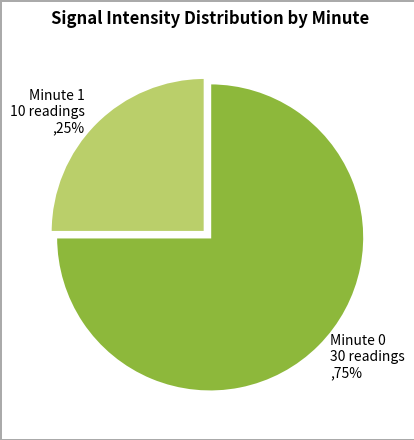

Which category has the biggest portion of the pie?

Minute 0